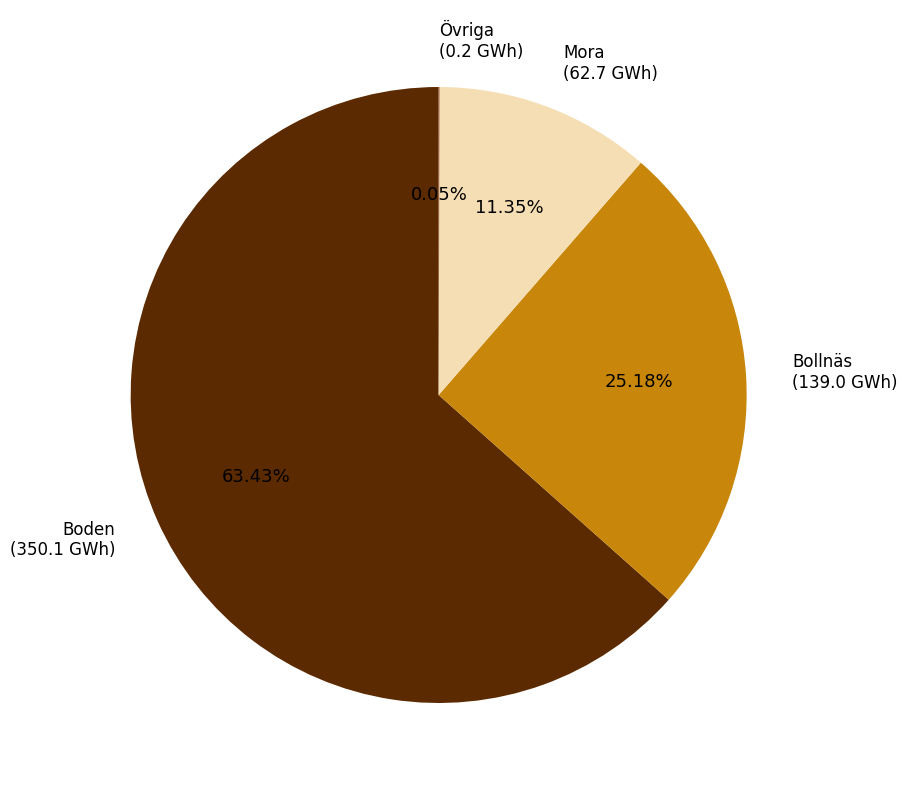

Is there a majority slice in this chart?

Yes